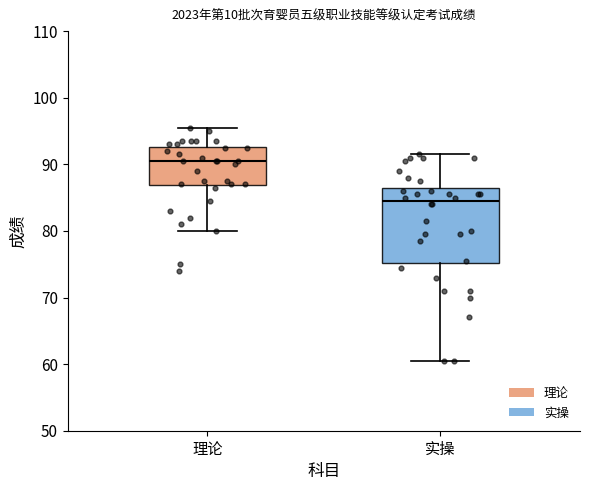

Reading left to right, read every box against the y-axis: the position of its median line, the range the box covers, and the ends of its whiskers. The values are not printed on the chart, so give them approximately, as read against the axis.

理论: median 91, box 87 to 93, whiskers 80 to 96
实操: median 85, box 75 to 86, whiskers 61 to 92